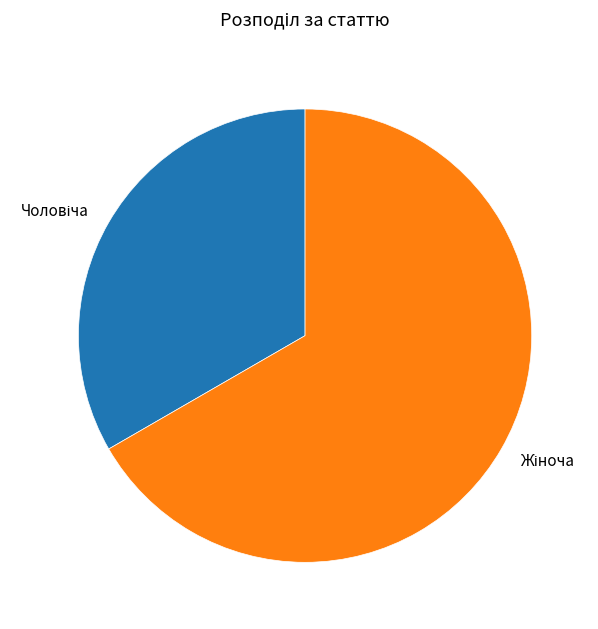

How many segments does this pie chart have?

2